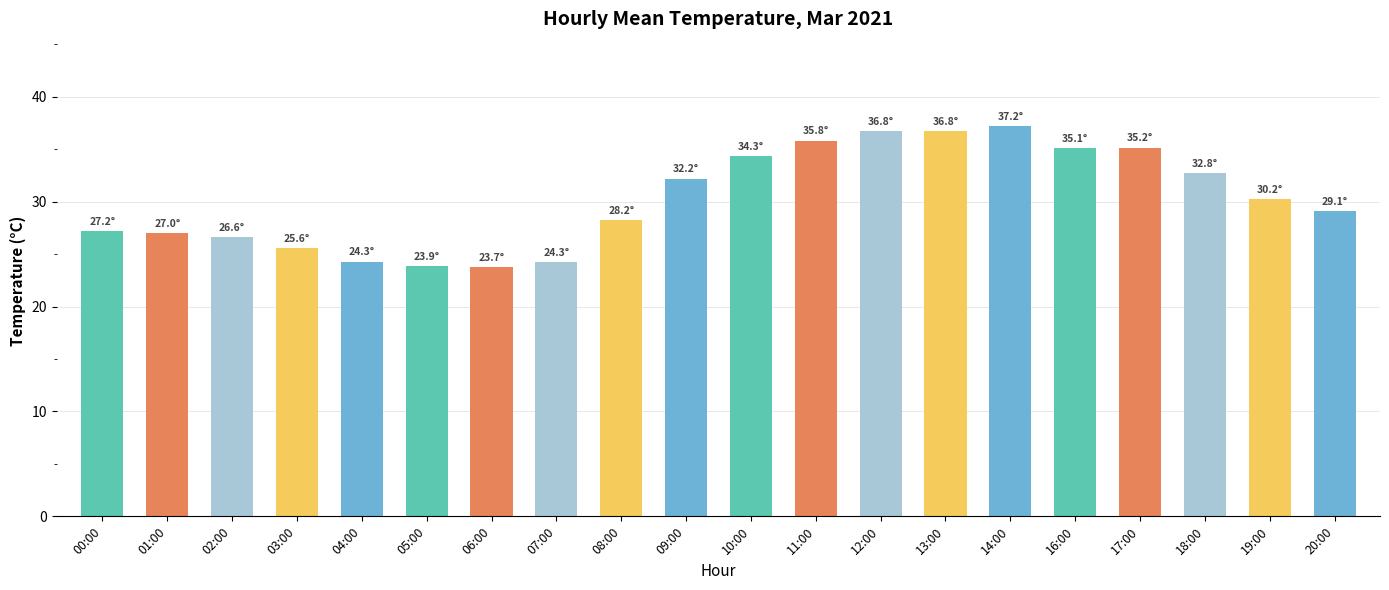

Which has a higher value, 18:00 or 03:00?

18:00